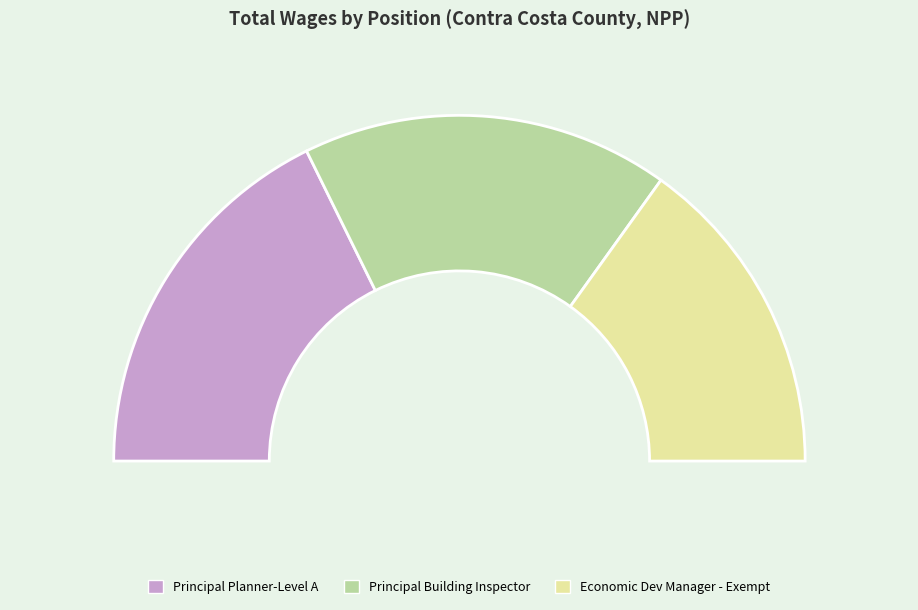

What percentage do Principal Building Inspector and Principal Planner-Level A together represent?

69.8%